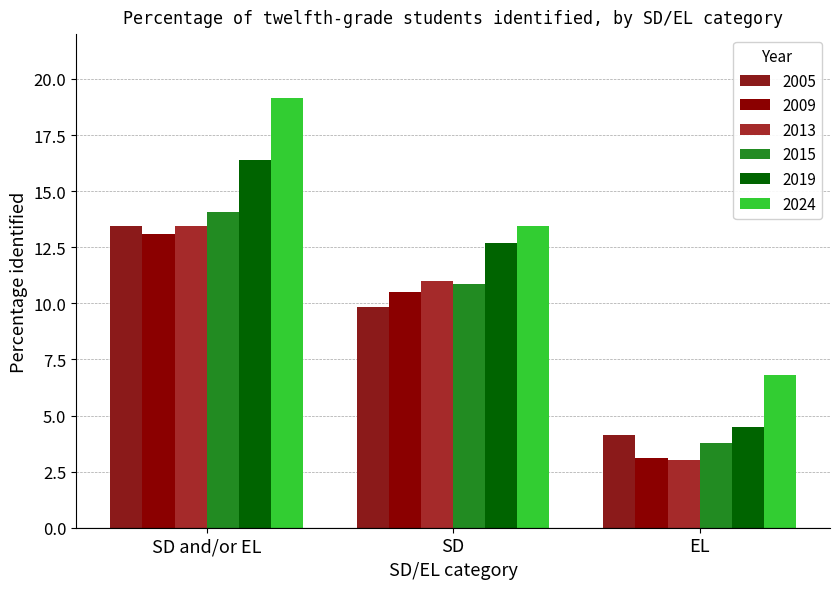

Rank the categories by 2005 value from lowest to highest.

EL, SD, SD and/or EL